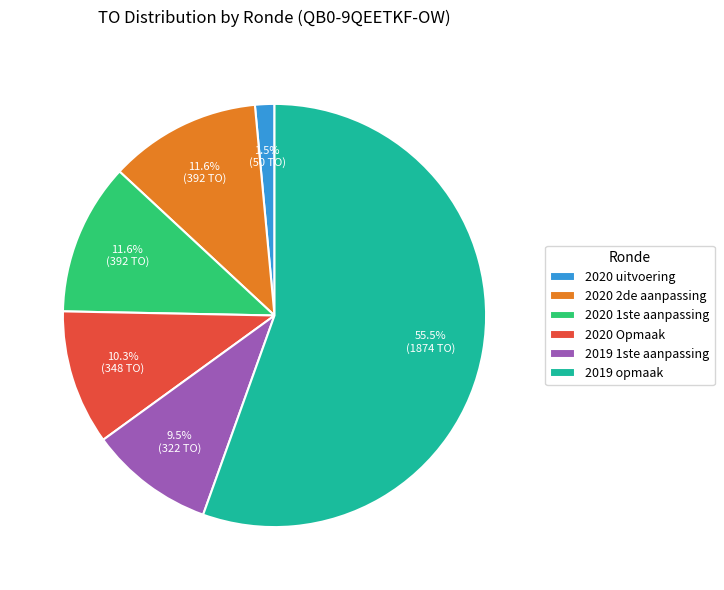

What is the ratio of the value at 2020 2de aanpassing to the value at 2020 Opmaak?

1.1